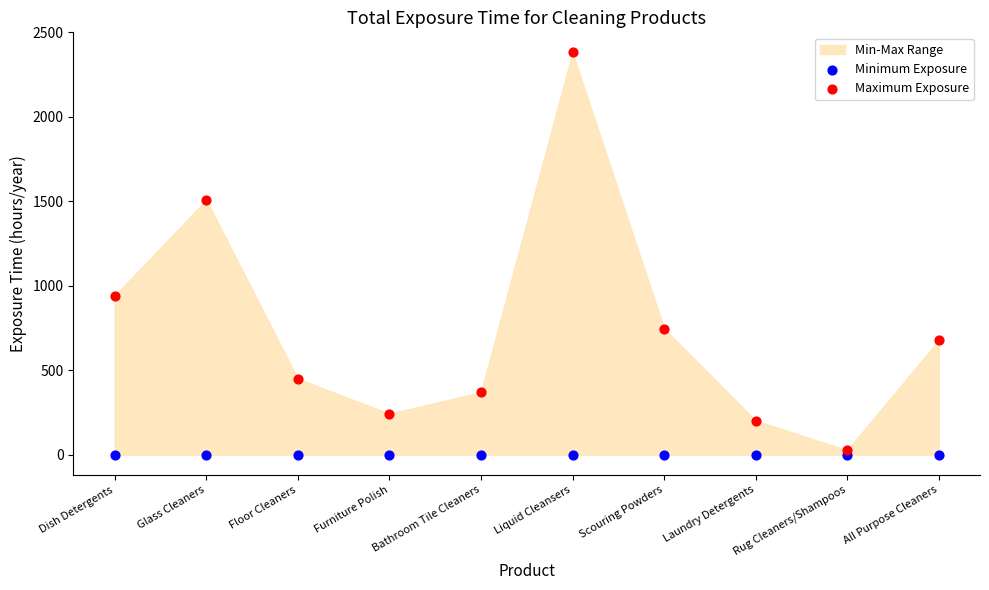

In the Maximum Exposure series, what Y value is closest to 1203?

941.0